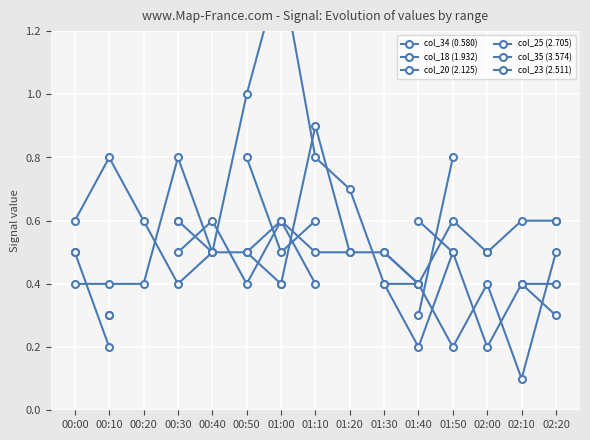

Rank the categories by col_34 (0.580) value from lowest to highest.

00:00, 00:10, 00:20, 01:30, 01:40, 00:40, 02:00, 01:50, 02:10, 02:20, 01:20, 00:30, 01:10, 00:50, 01:00